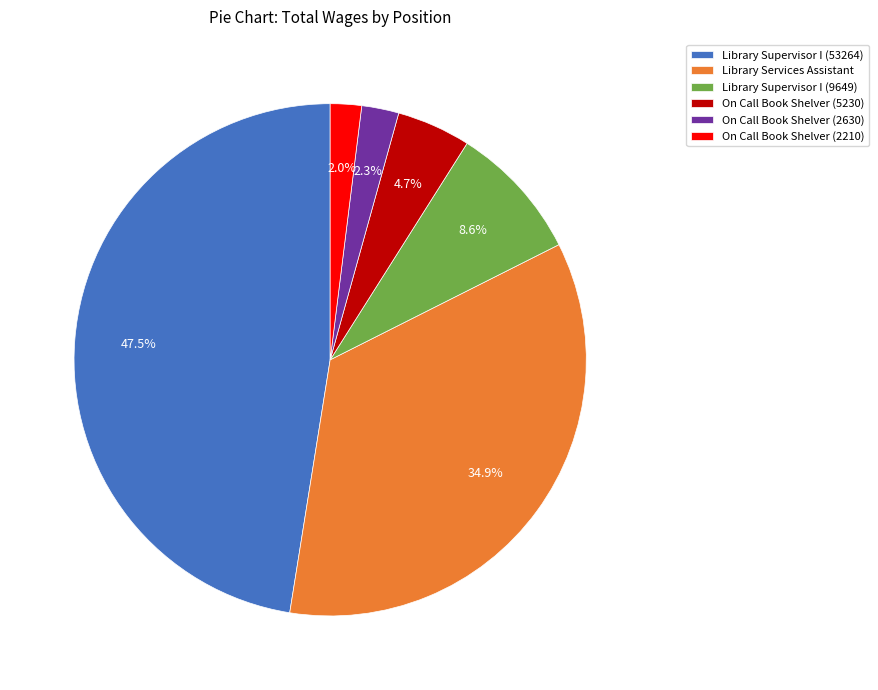

Is On Call Book Shelver (2210) the majority of the pie?

No